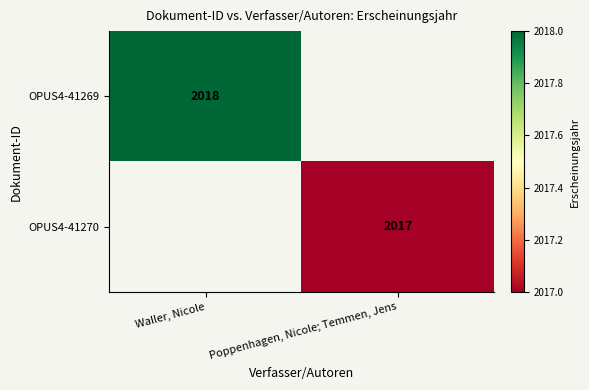

The OPUS4-41269 series shows 2018 at Waller, Nicole. True or false?

True